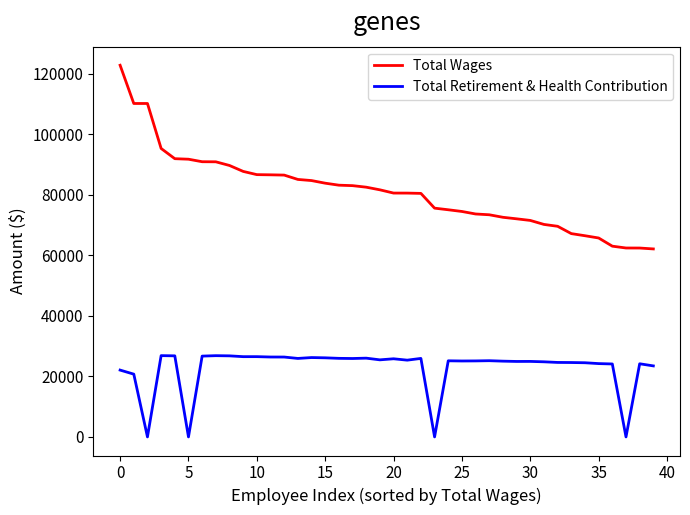

How many distinct data groups are displayed?

2